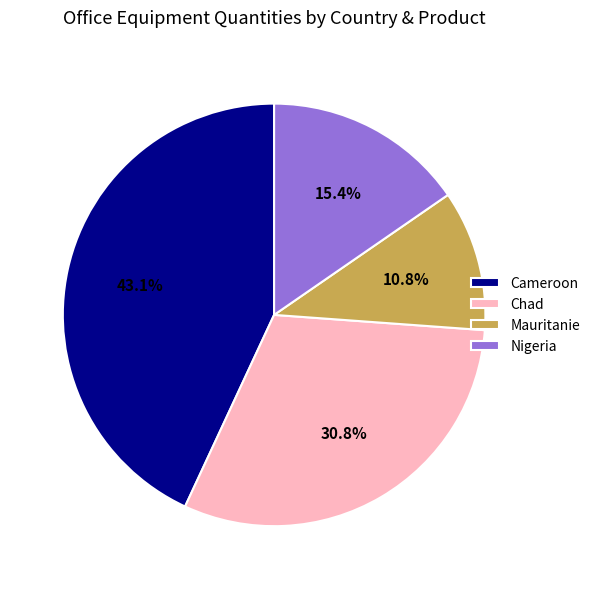

Count the number of slices in the pie.

4